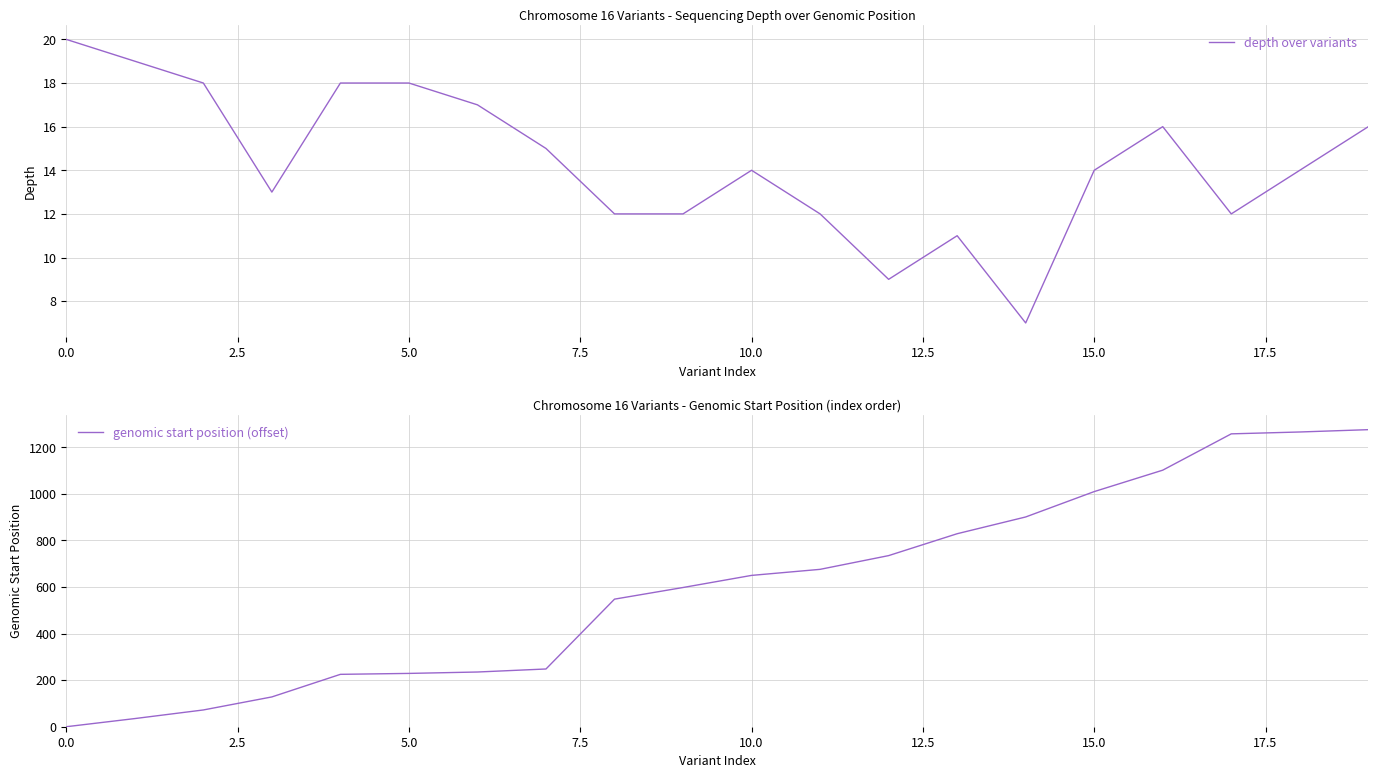

At which category is the sum across all series the highest?

19